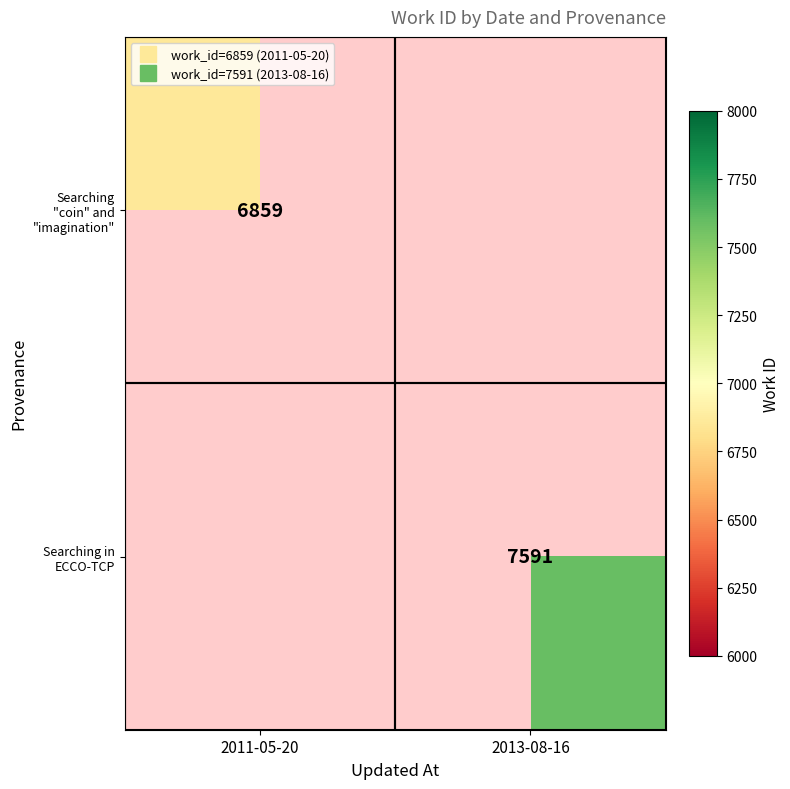

What value does the Searching in ECCO-TCP series have at 2013-08-16?

7591.0